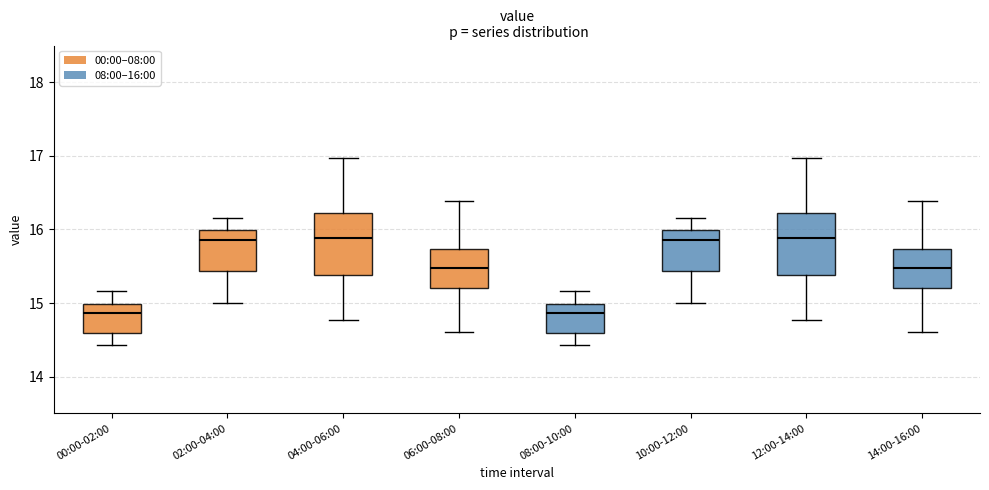

Reading left to right, transcribe this box plot: for each box, give where its median line is, the range the box spans, and where its two whiskers end, as read against the y-axis. The values are not printed on the chart, so give them approximately, as read against the axis.

00:00-02:00: median 14.9, box 14.6 to 15.0, whiskers 14.4 to 15.2
02:00-04:00: median 15.9, box 15.4 to 16.0, whiskers 15.0 to 16.2
04:00-06:00: median 15.9, box 15.4 to 16.2, whiskers 14.8 to 17.0
06:00-08:00: median 15.5, box 15.2 to 15.7, whiskers 14.6 to 16.4
08:00-10:00: median 14.9, box 14.6 to 15.0, whiskers 14.4 to 15.2
10:00-12:00: median 15.9, box 15.4 to 16.0, whiskers 15.0 to 16.2
12:00-14:00: median 15.9, box 15.4 to 16.2, whiskers 14.8 to 17.0
14:00-16:00: median 15.5, box 15.2 to 15.7, whiskers 14.6 to 16.4